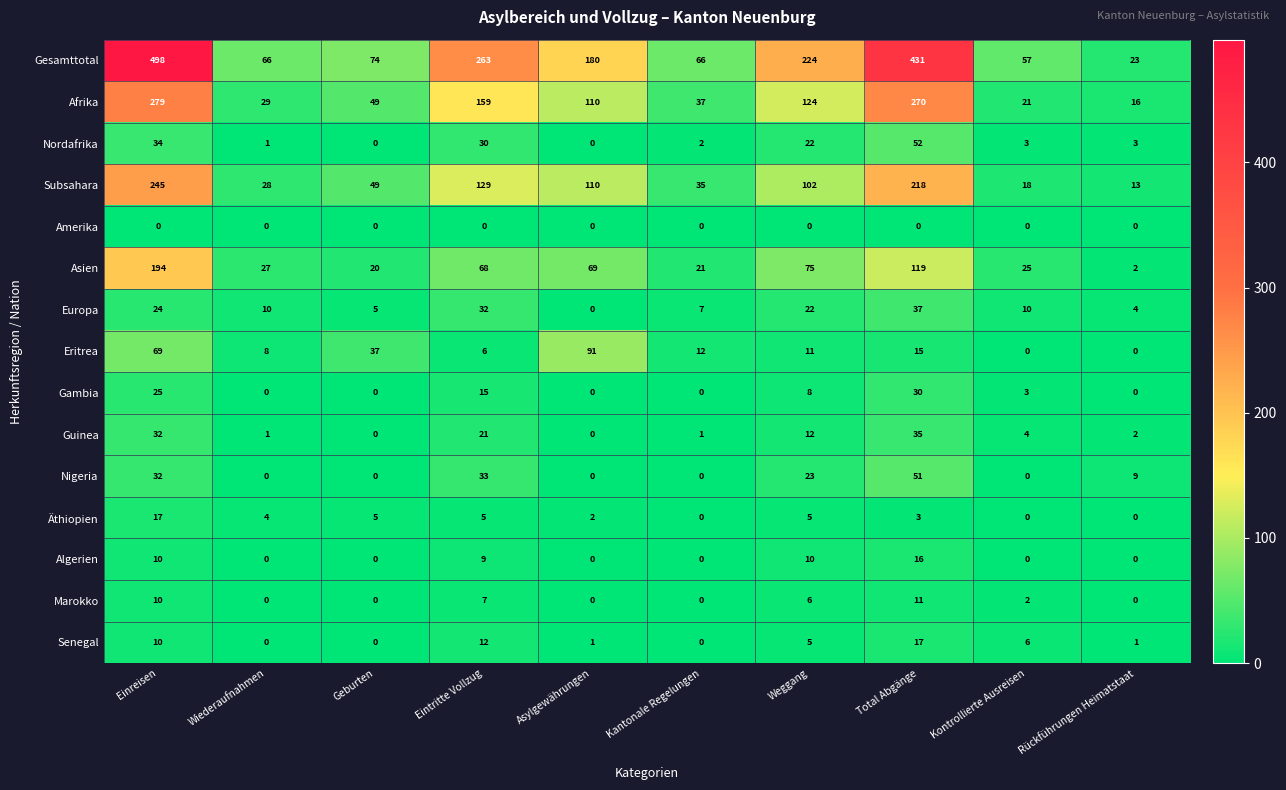

What is the spread (max minus min) of values at Total Abgänge?

431